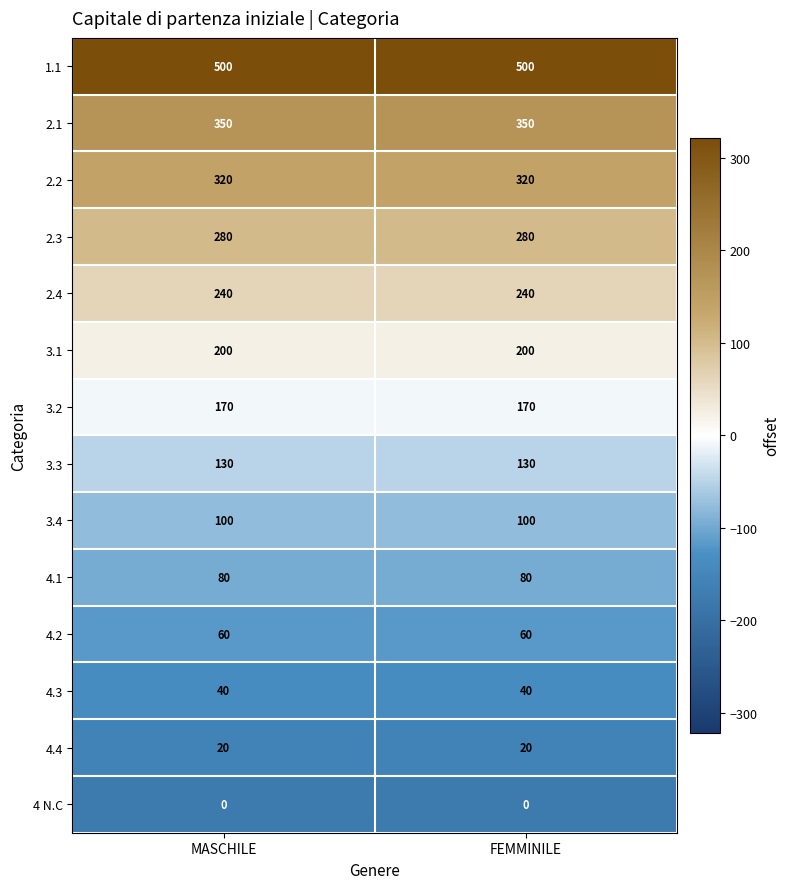

Reading right to left, list all the values displayed in this chart.

1.1: 500	500
2.1: 350	350
2.2: 320	320
2.3: 280	280
2.4: 240	240
3.1: 200	200
3.2: 170	170
3.3: 130	130
3.4: 100	100
4.1: 80	80
4.2: 60	60
4.3: 40	40
4.4: 20	20
4 N.C: 0	0